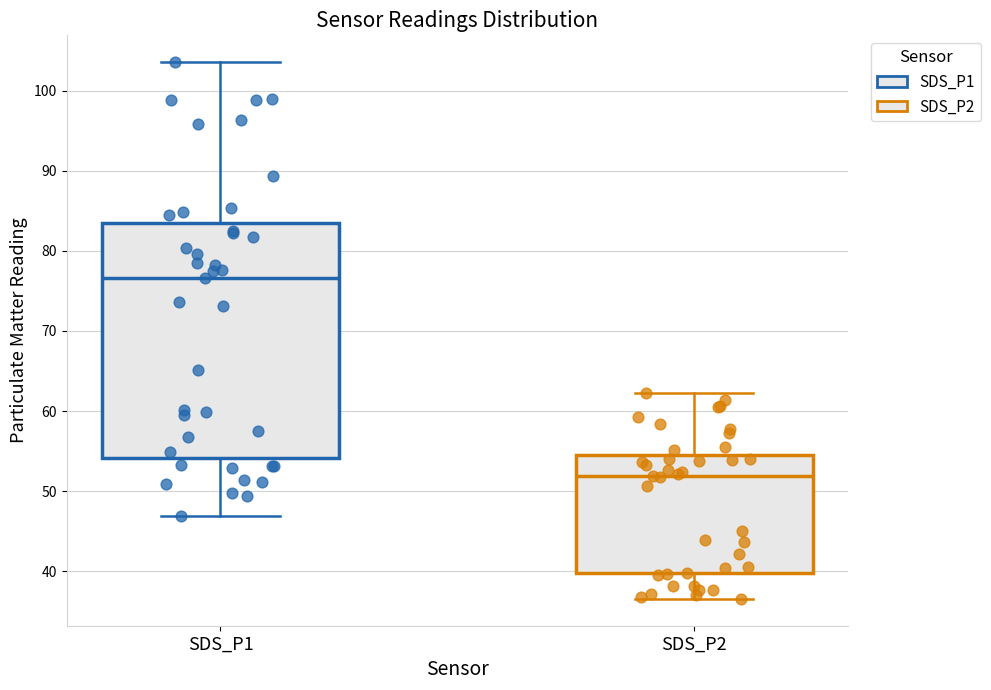

Which box has the highest median line?

SDS_P1